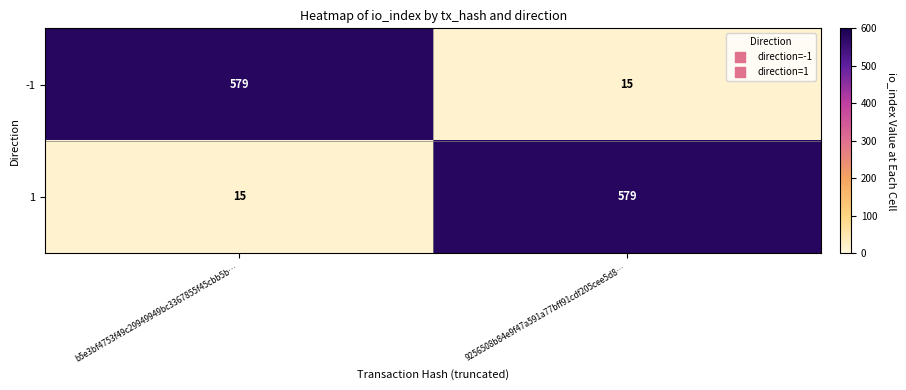

Is it true that -1 equals 7 at 9256508b84e9f47a591a77bff91cdf205cee5d8…?

False